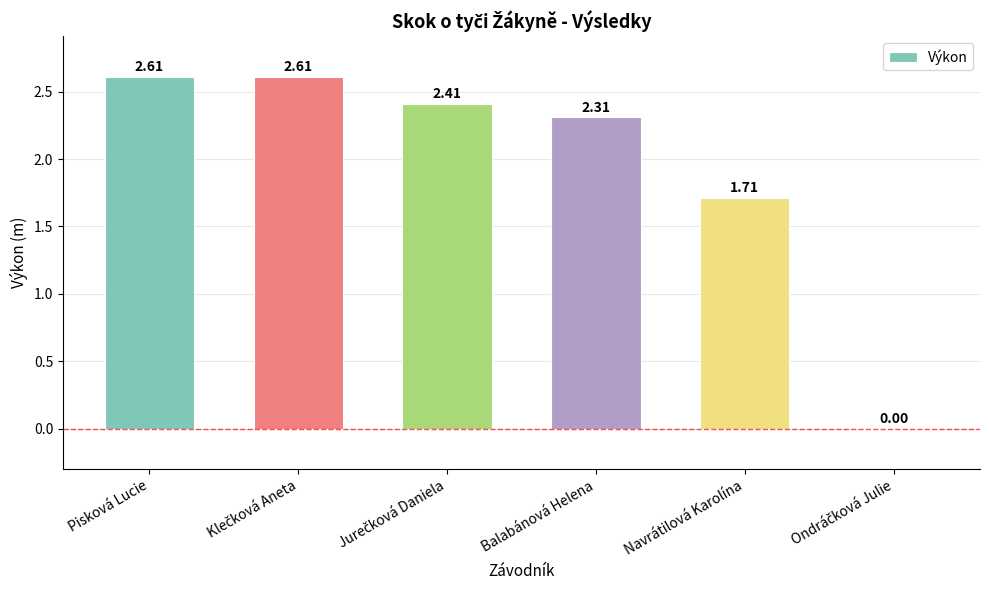

What is the sum of all values?

11.7